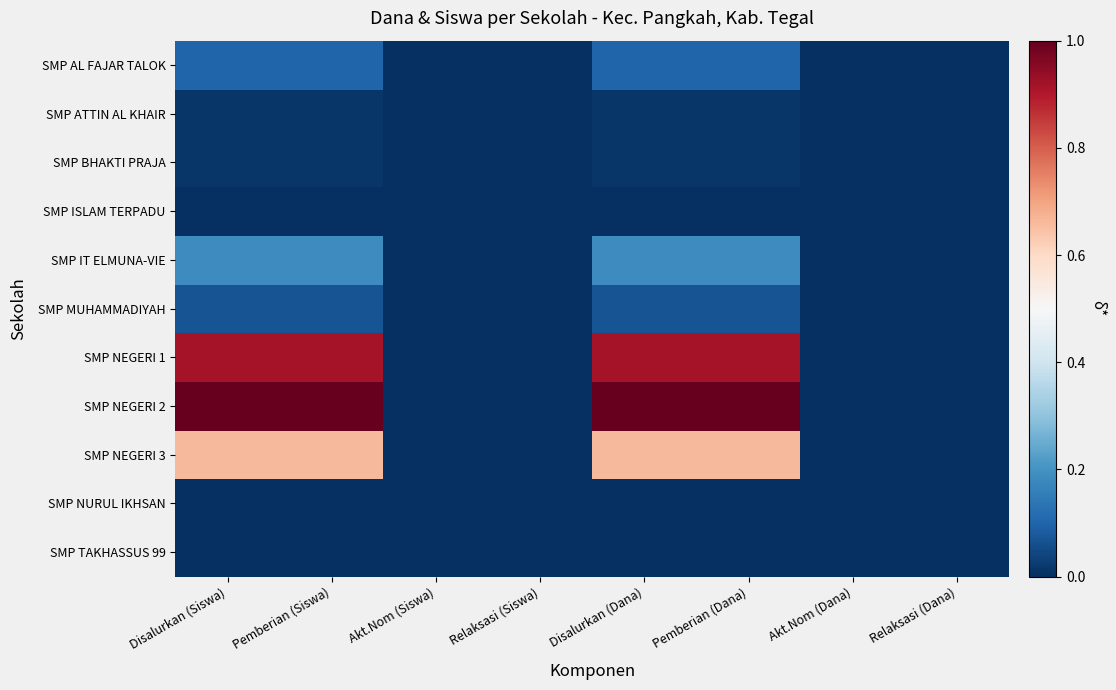

At which category does the chart reach its minimum across all series?

Akt.Nom (Siswa)